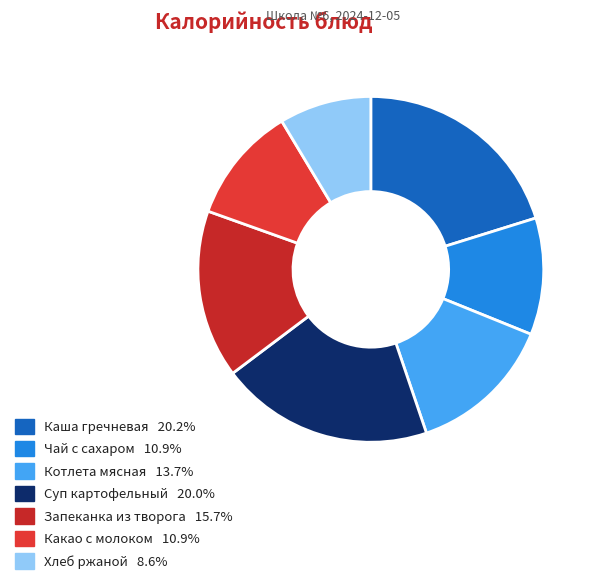

How many slices are in this pie chart?

7